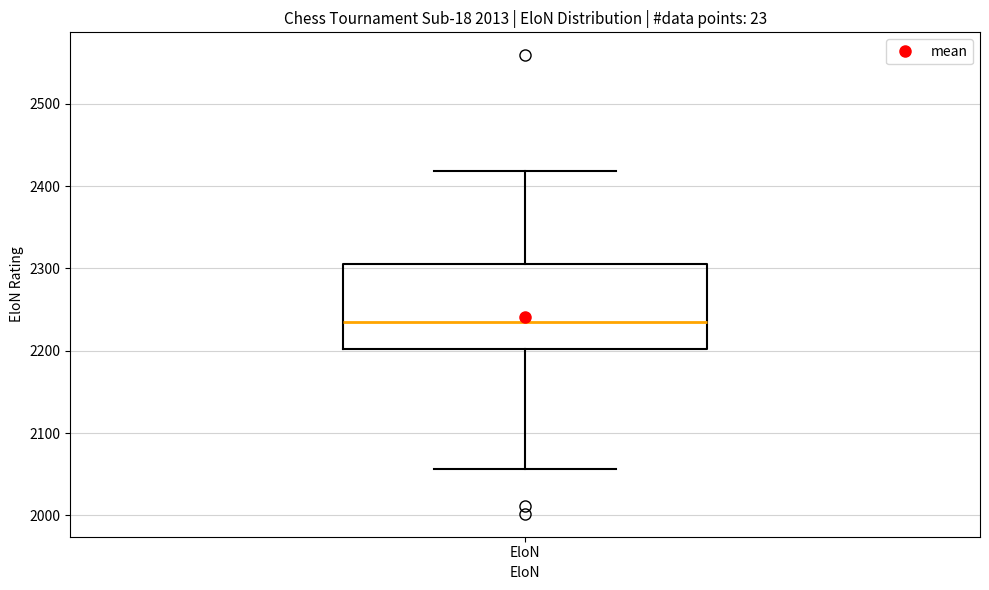

Read this box plot against the y-axis: the position of the median line, the range covered by the box, and the ends of both whiskers. The values are not printed on the chart, so give them approximately, as read against the axis.

median 2240, box 2200 to 2310, whiskers 2060 to 2420